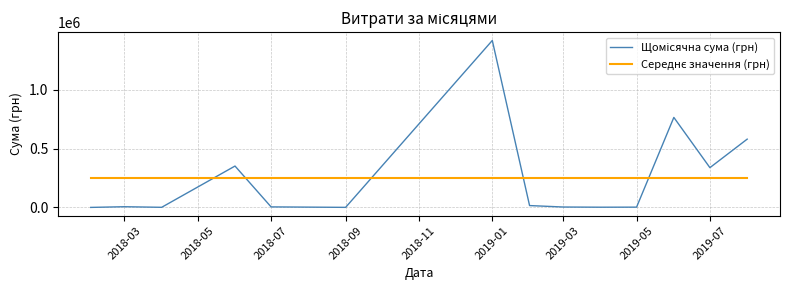

What is the greatest value displayed?

1416439.6